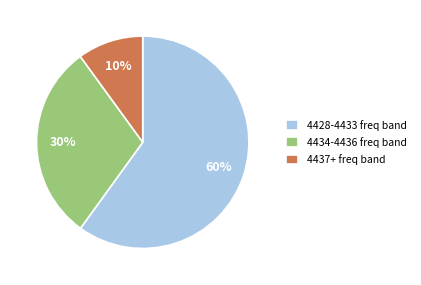

How many segments does this pie chart have?

3